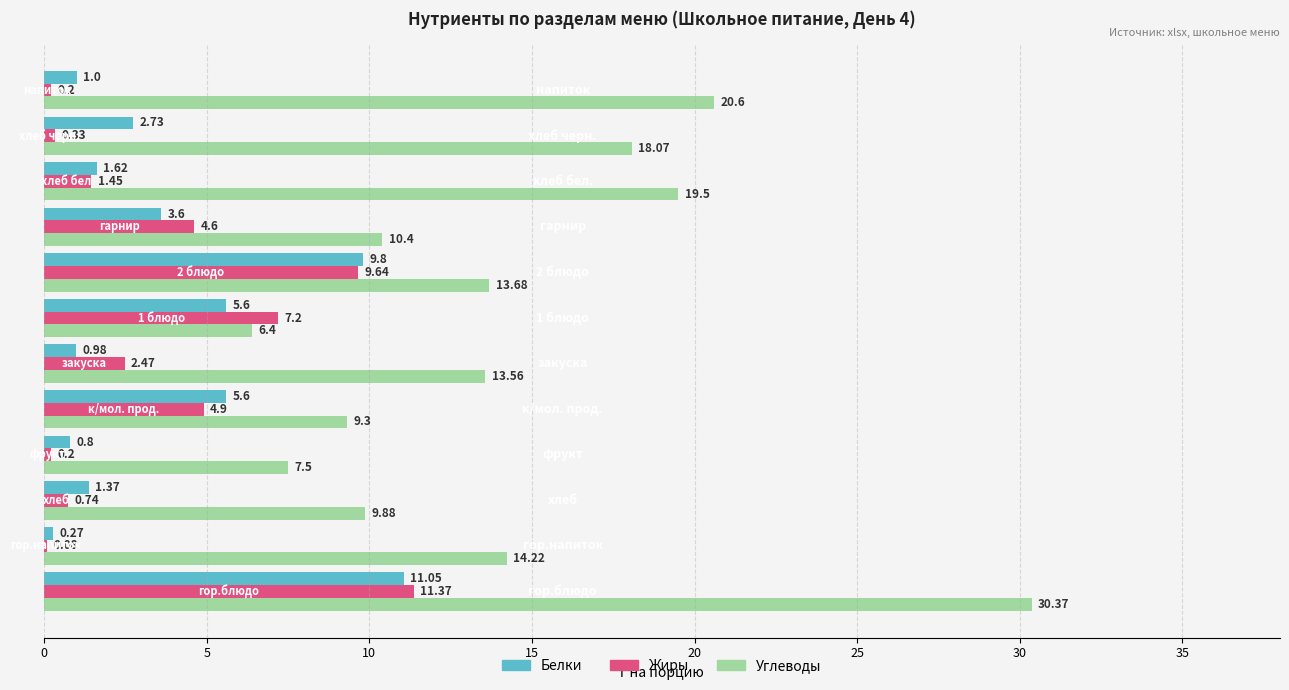

What is the sum of all Углеводы values?

173.5